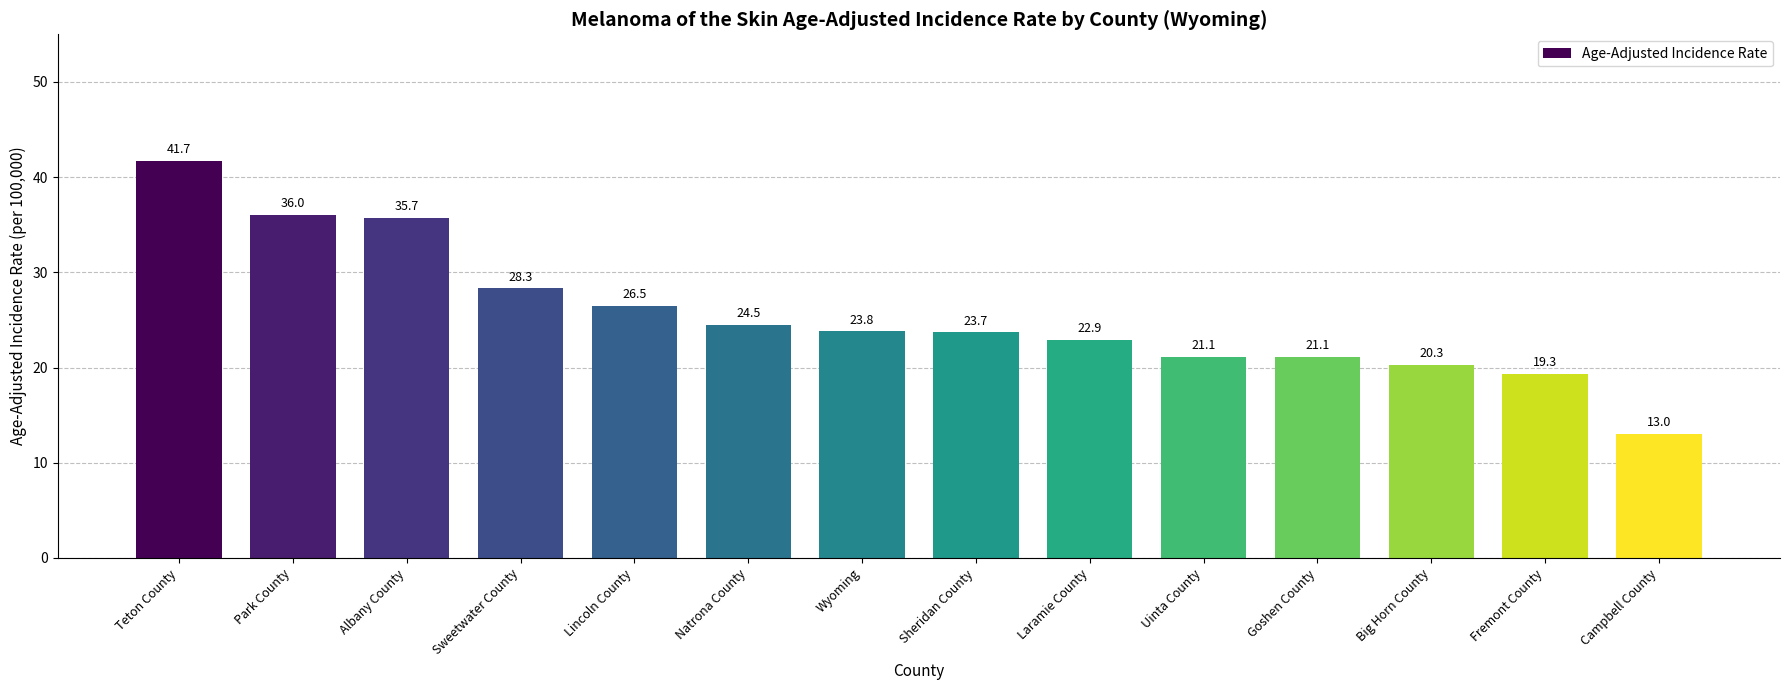

How many bars are there in total?

14